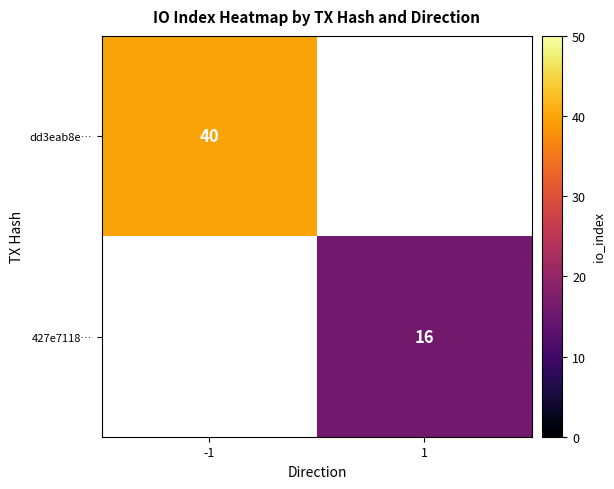

The 427e7118… series shows 16 at 1. True or false?

True